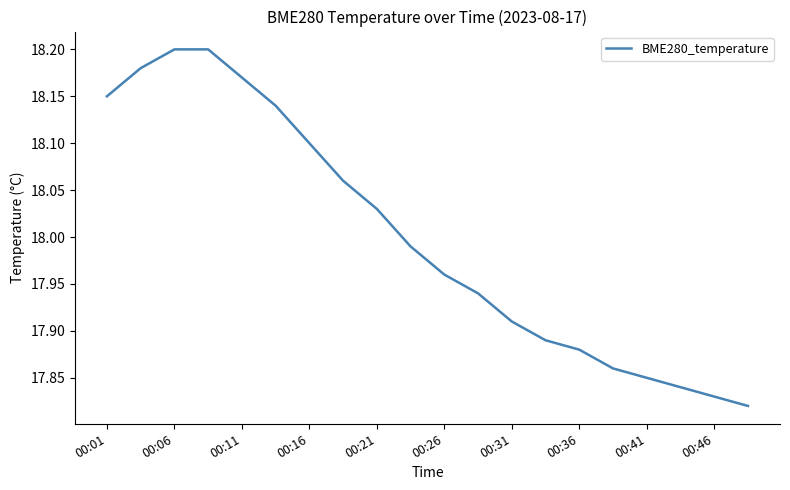

How many series are shown in this chart?

1